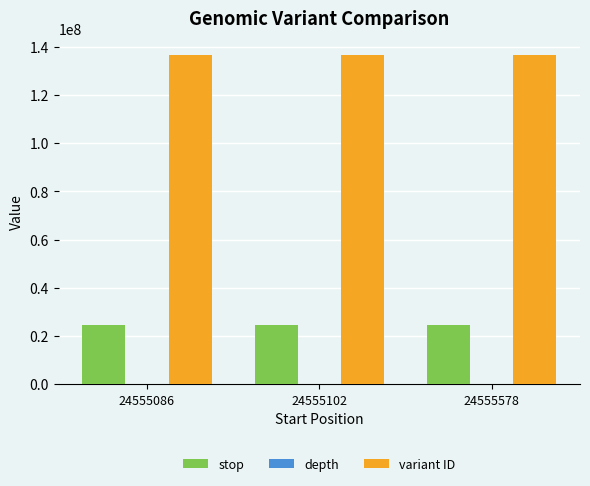

What is the sum of all variant ID values?

409870556